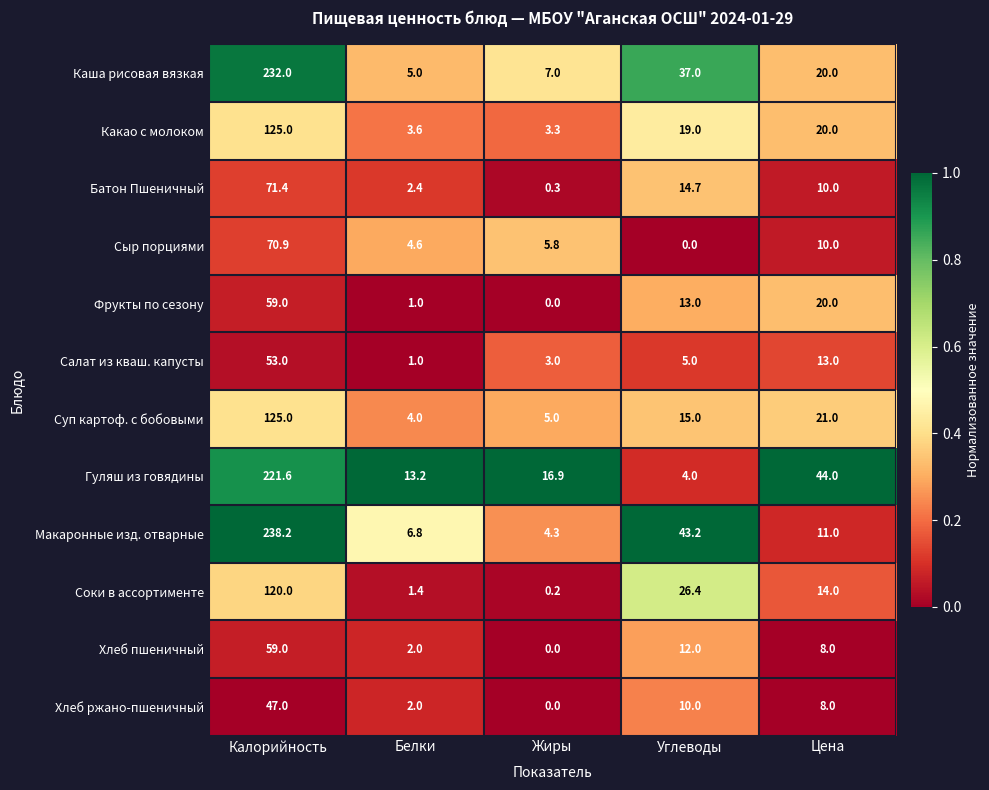

What is the maximum value for Макаронные изд. отварные?

238.2